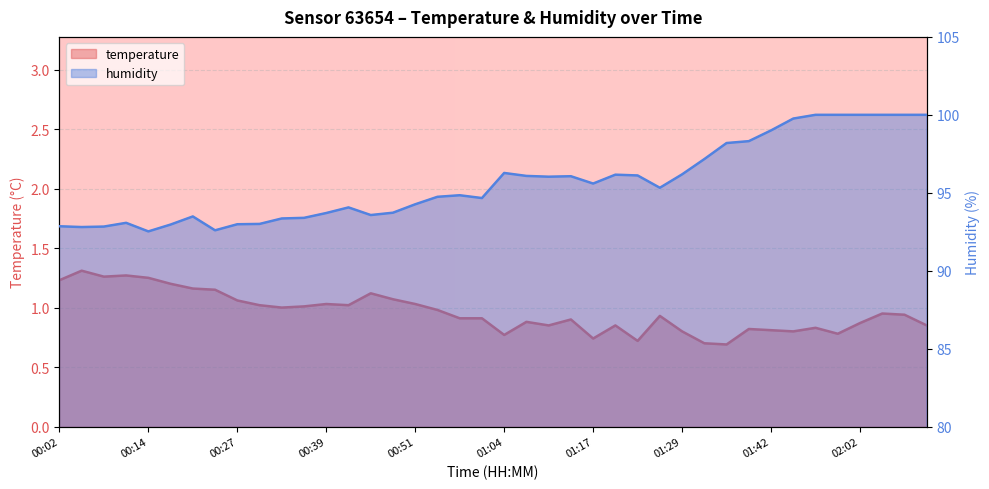

Which label corresponds to the largest value in the chart?

01:55